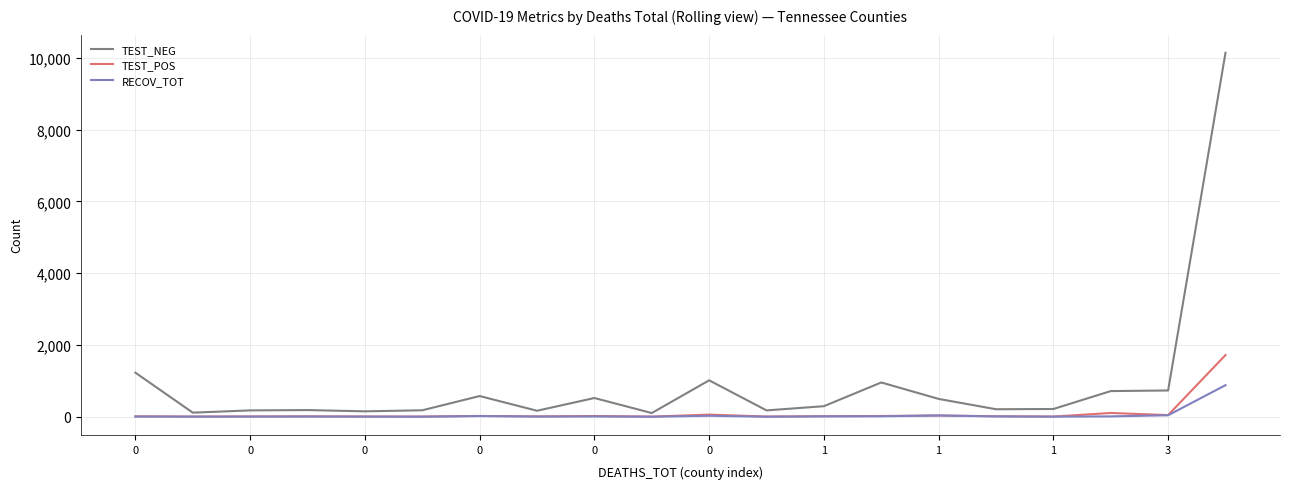

What is the highest value of the RECOV_TOT series?

880